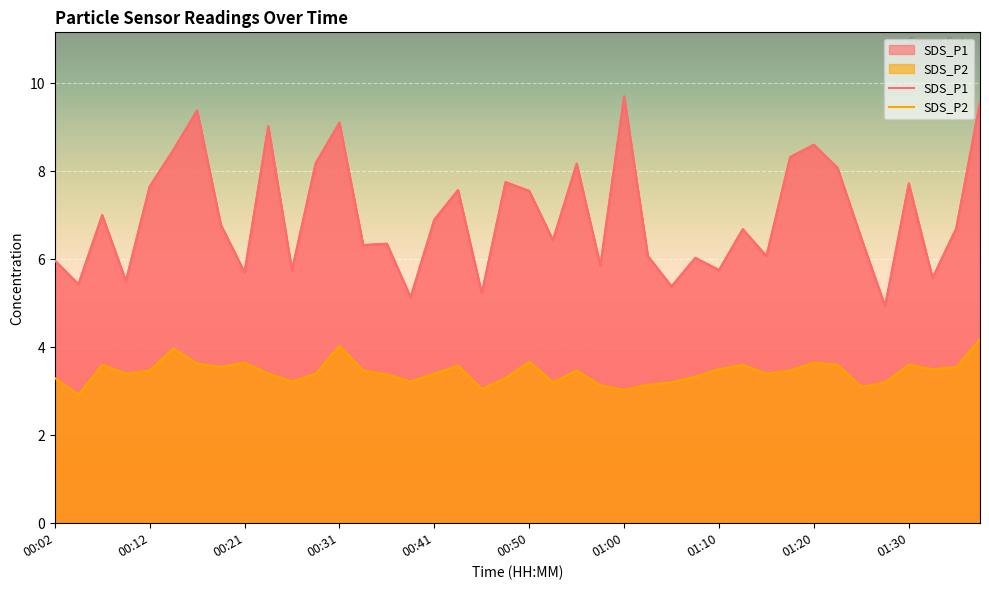

How many distinct data groups are displayed?

2